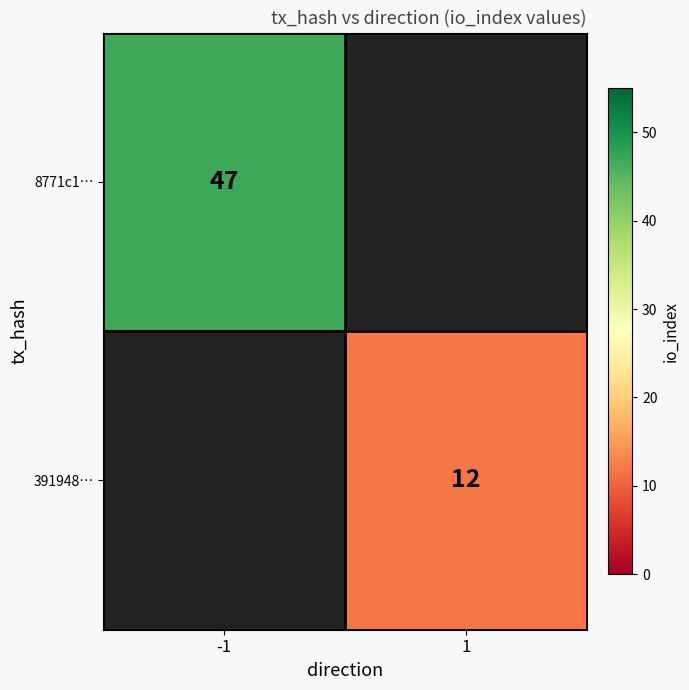

At which category does the chart reach its minimum across all series?

1